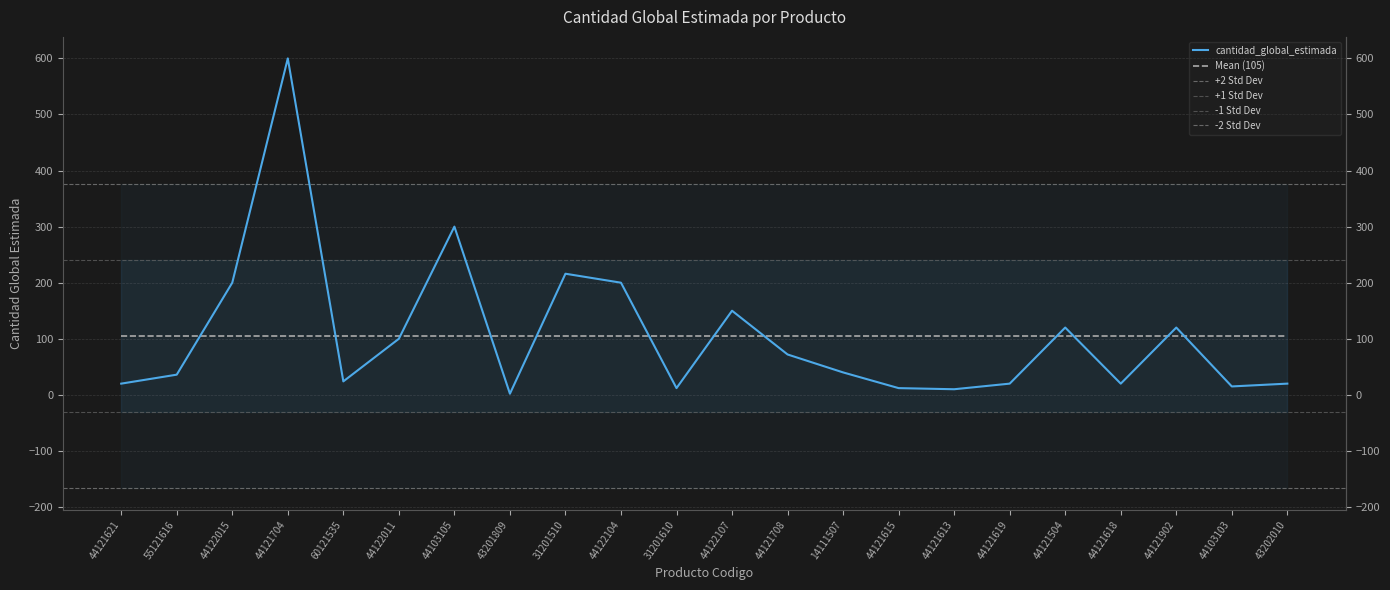

The value at 44121618 is 20. True or false?

True